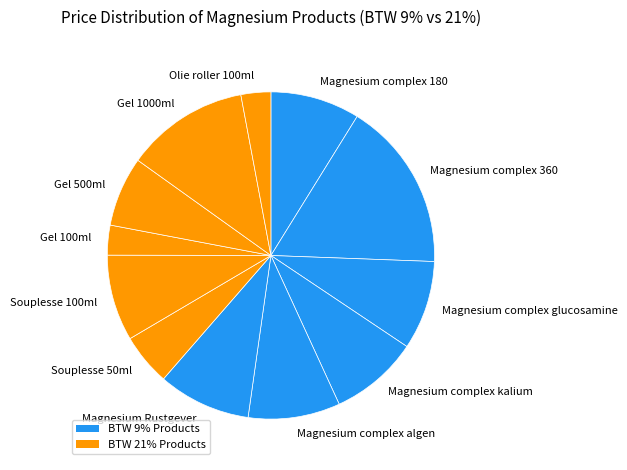

Combined, do Magnesium complex 360 and Souplesse 50ml account for over 50%?

No